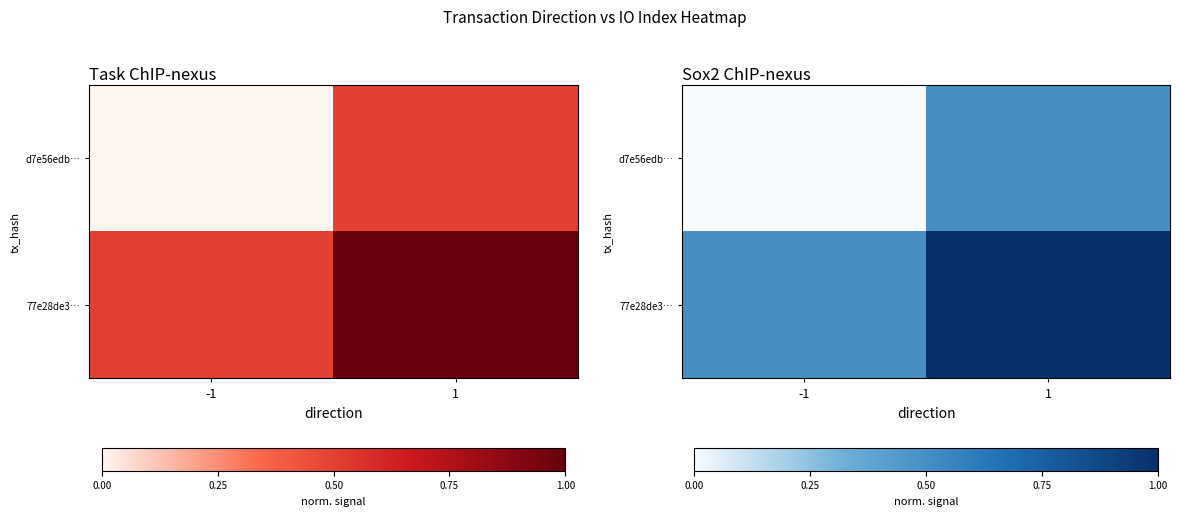

Which has a higher value, -1 or 1?

1